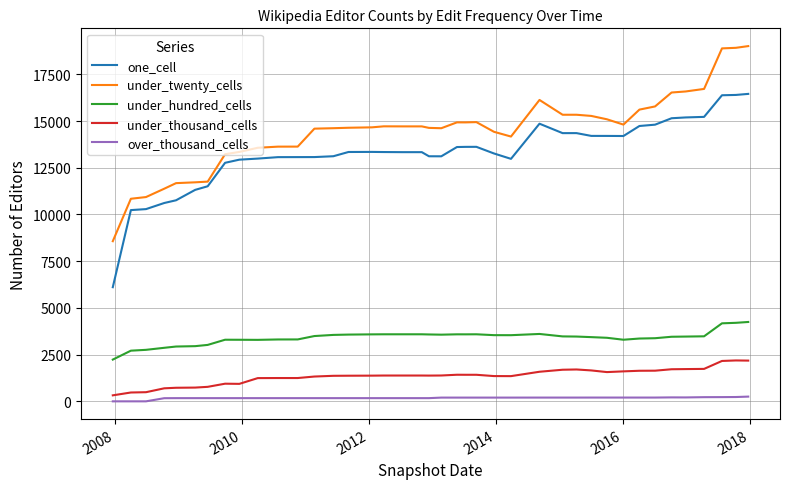

What are all the series names shown in the legend?

one_cell, under_twenty_cells, under_hundred_cells, under_thousand_cells, over_thousand_cells